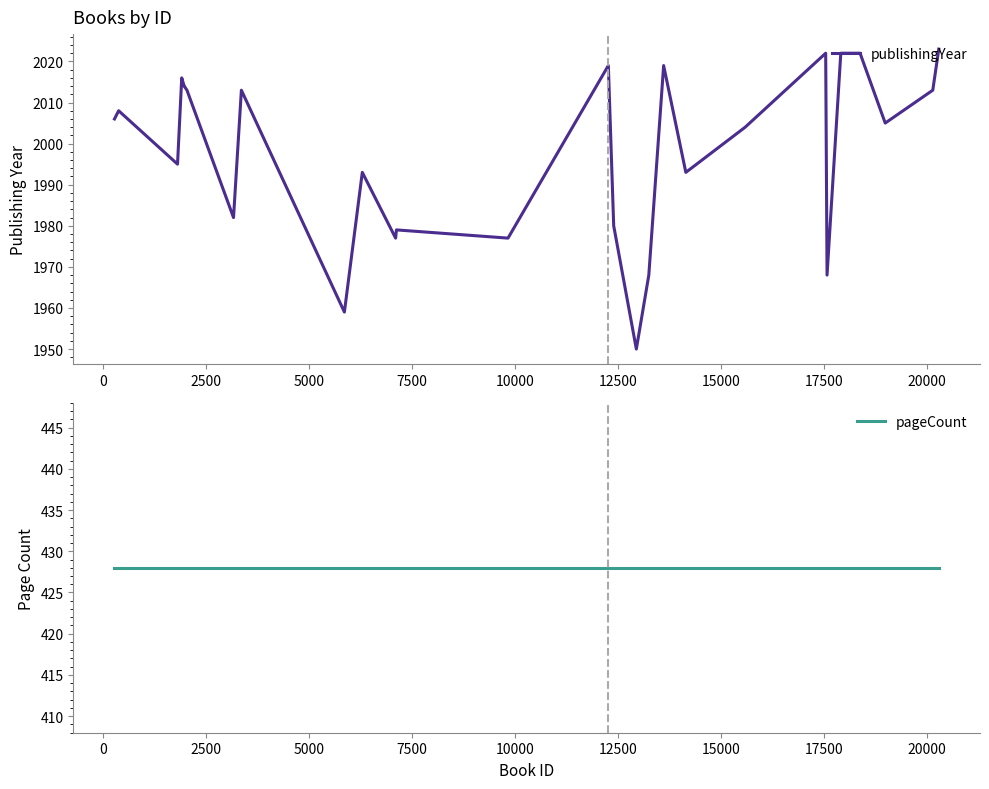

What is the smallest value displayed?

428